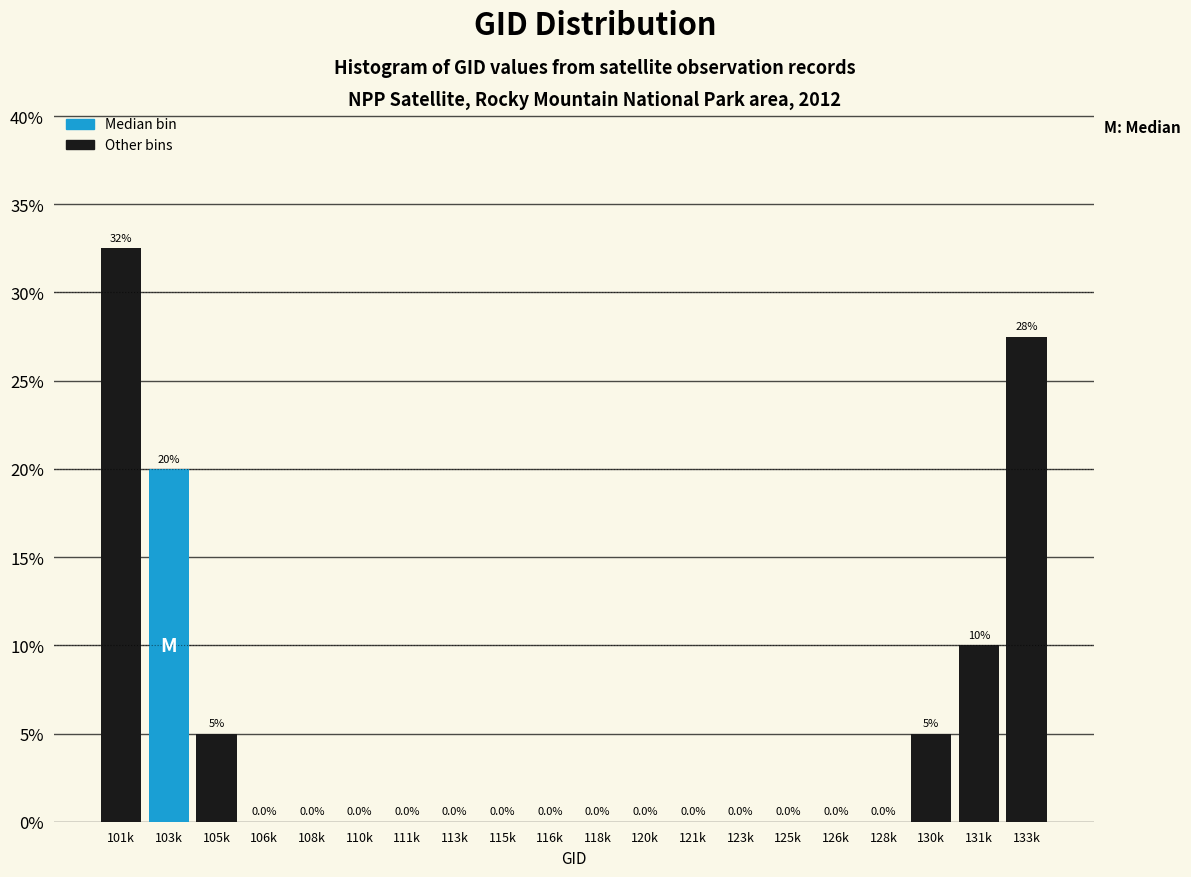

Reading left to right, what are all the values shown in this chart?

101k=32.5	103k=20.0	105k=5.0	106k=0.0	108k=0.0	110k=0.0	111k=0.0	113k=0.0	115k=0.0	116k=0.0	118k=0.0	120k=0.0	121k=0.0	123k=0.0	125k=0.0	126k=0.0	128k=0.0	130k=5.0	131k=10.0	133k=27.5